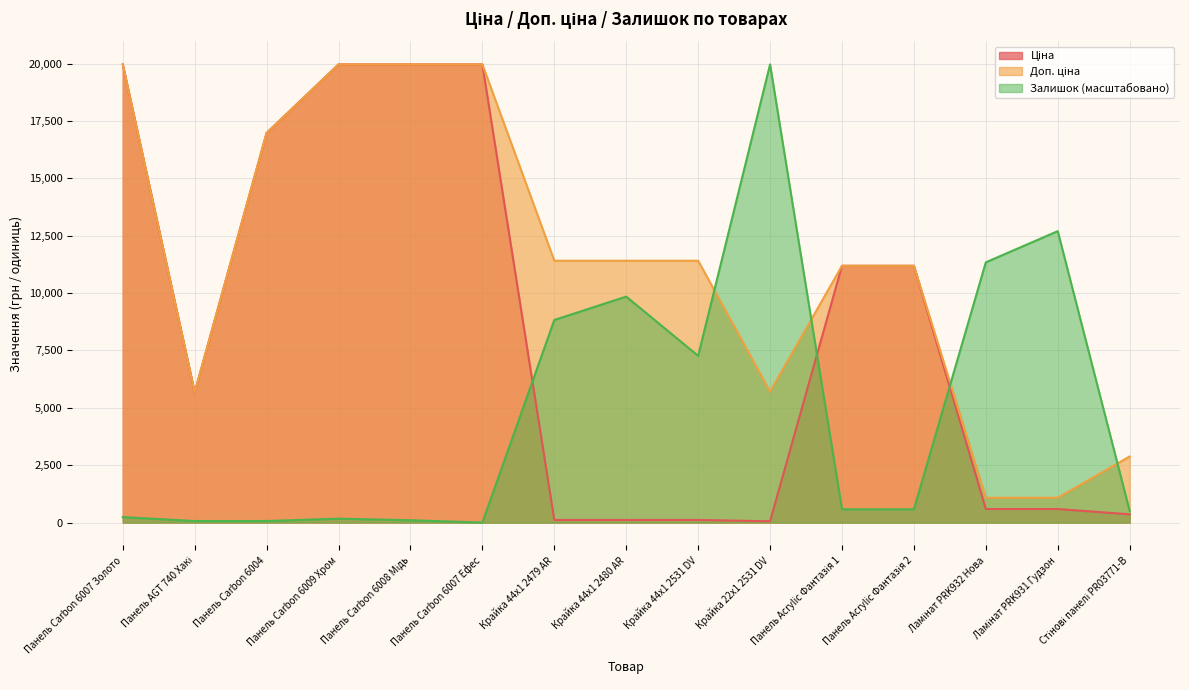

Which series has the largest total across all categories?

Доп. ціна